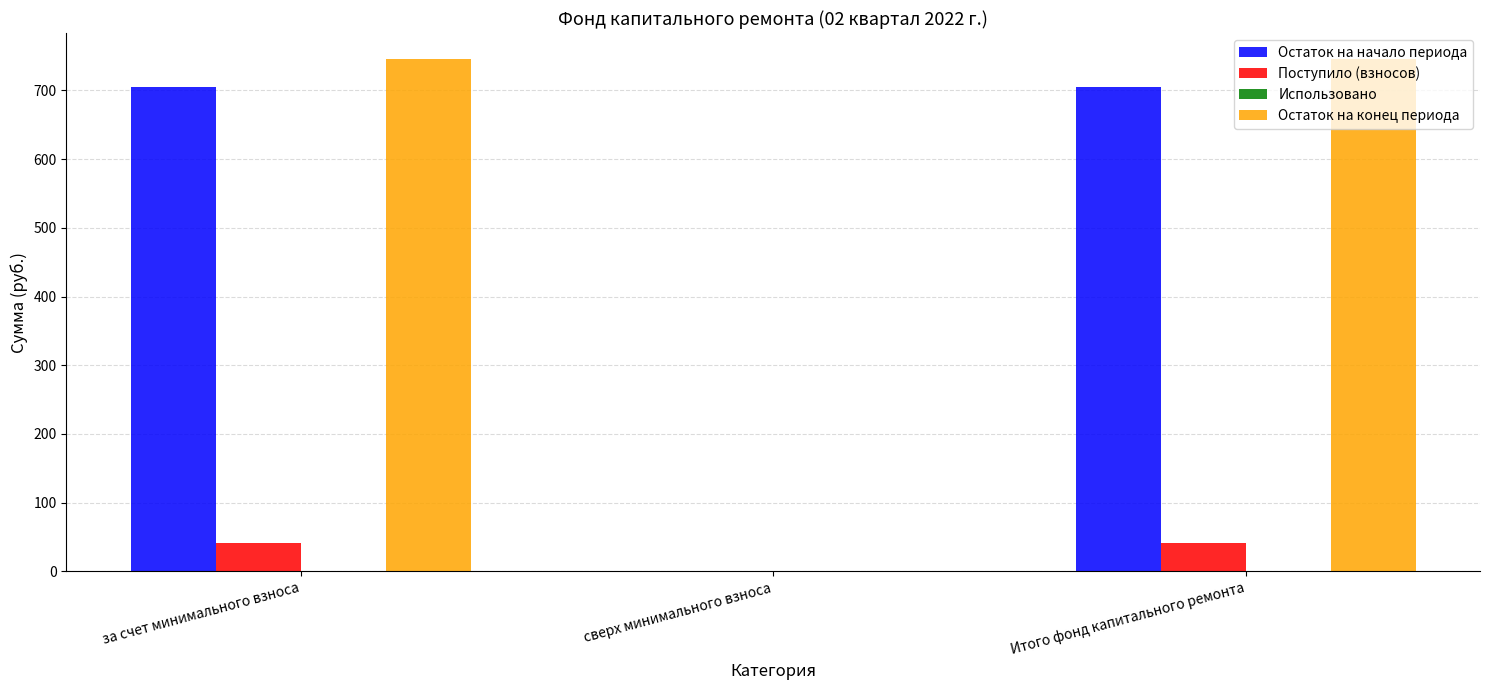

Reading left to right, transcribe all the data shown in this chart.

Остаток на начало периода: за счет минимального взноса=705.8	сверх минимального взноса=0.0	Итого фонд капитального ремонта=705.8
Поступило (взносов): за счет минимального взноса=40.6	сверх минимального взноса=0.0	Итого фонд капитального ремонта=40.6
Остаток на конец периода: за счет минимального взноса=746.4	сверх минимального взноса=0.0	Итого фонд капитального ремонта=746.4